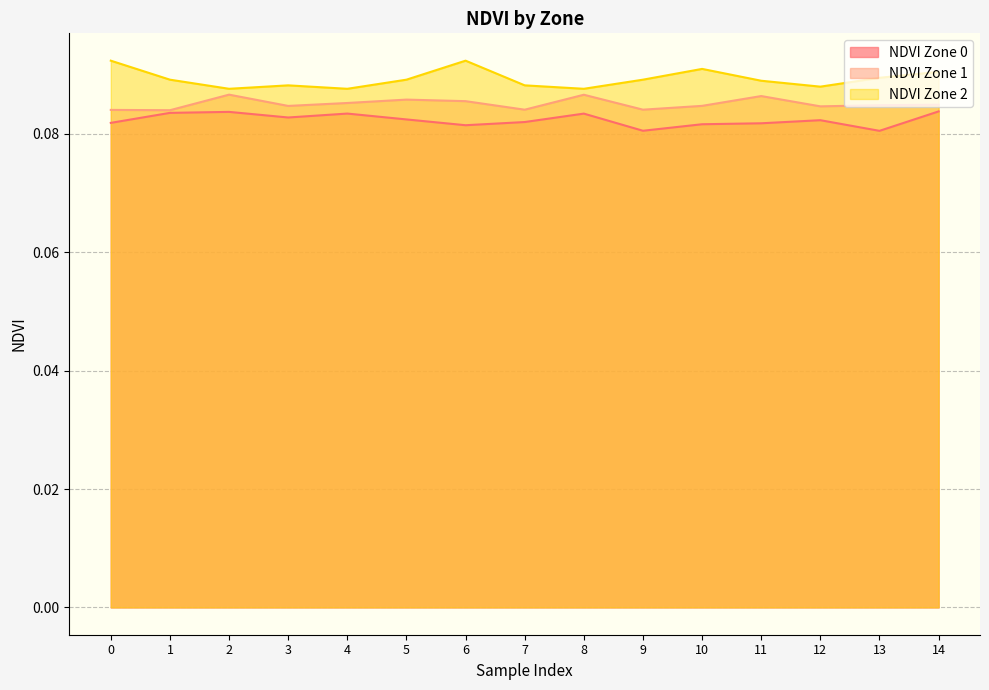

Does the chart have visible grid lines?

Yes